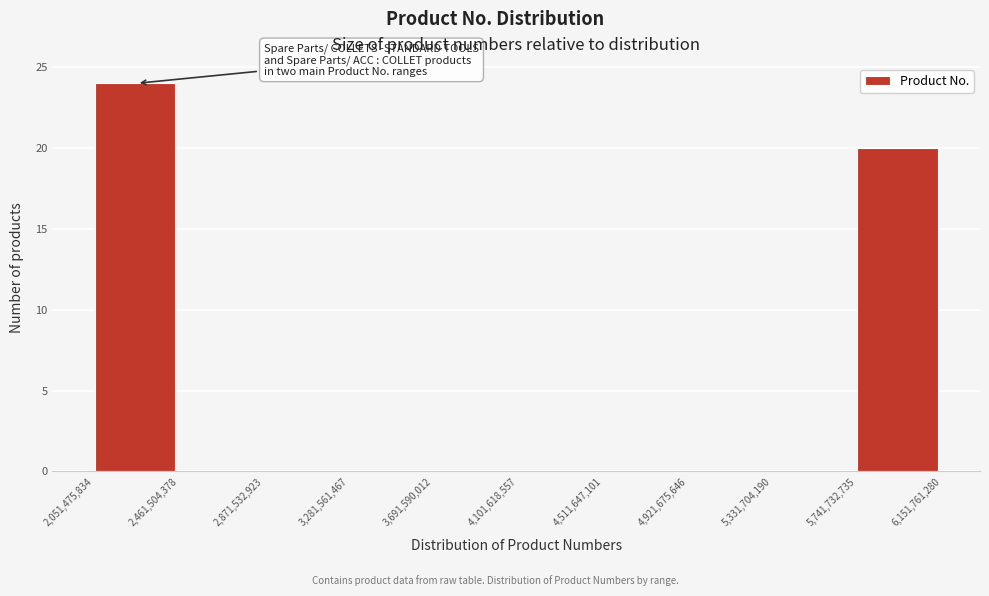

Over which range of the x-axis is the bar tallest?

2,051,475,834 to 2,461,504,378